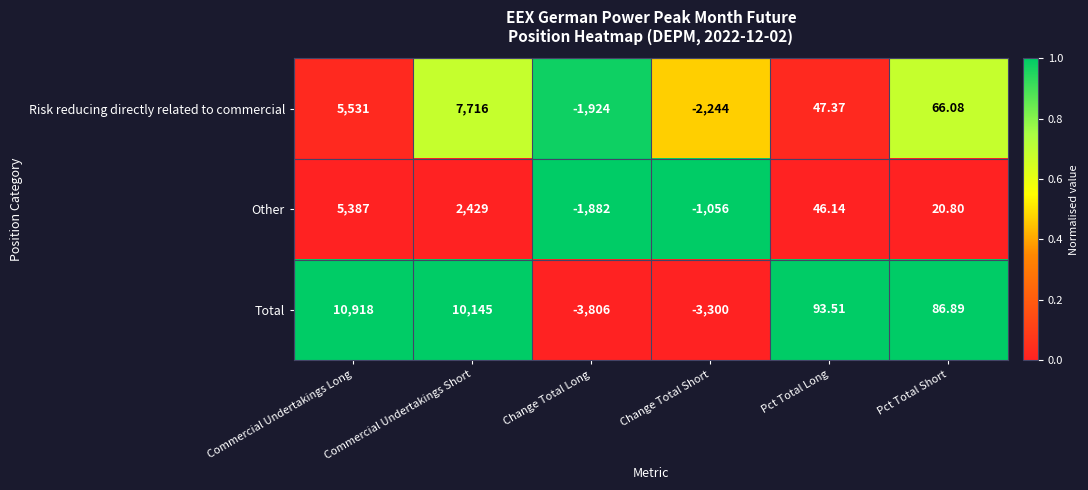

Which label corresponds to the largest value in the chart?

Commercial Undertakings Long